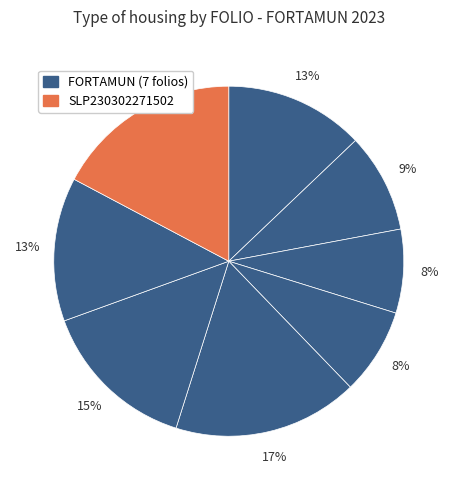

How many slices are in this pie chart?

8